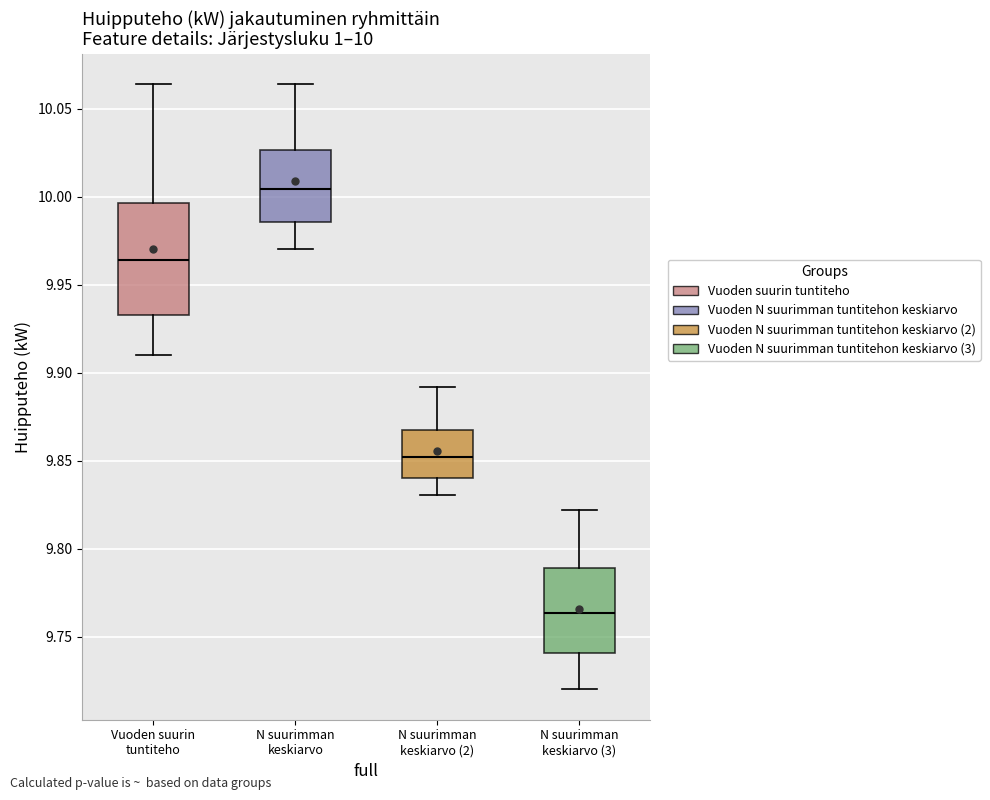

Comparing the boxes themselves (not the whiskers), which one is the tallest?

Vuoden suurin tuntiteho